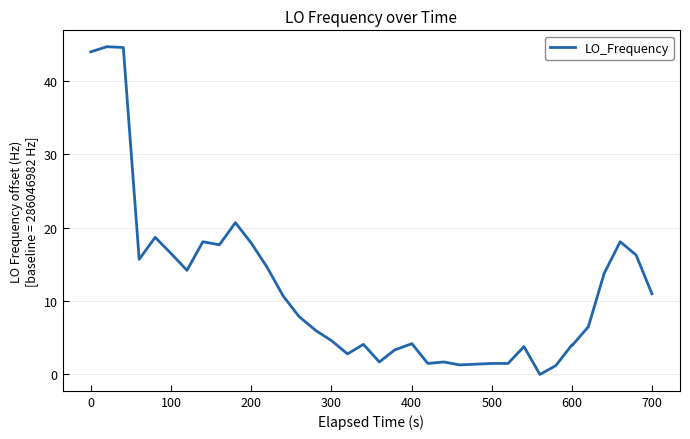

What is the greatest value displayed?

44.7